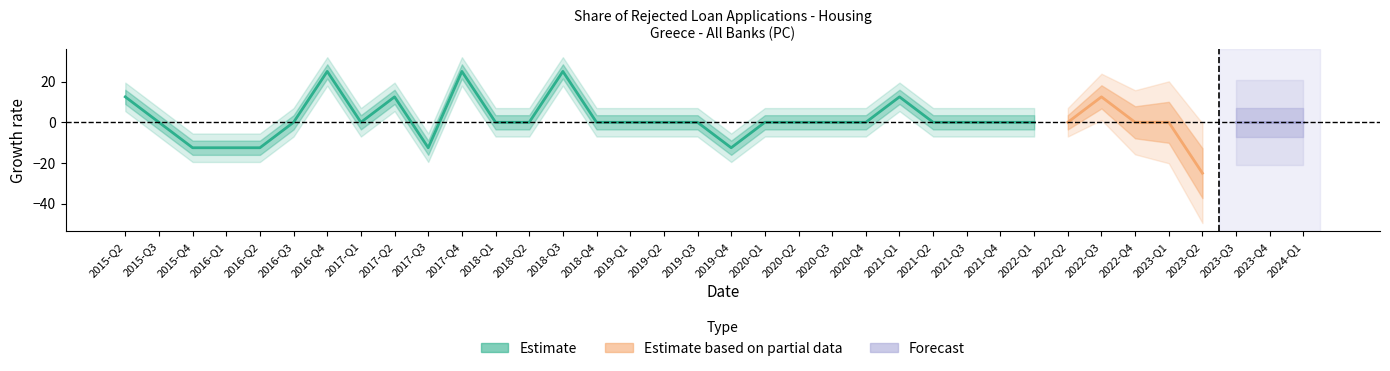

Which label corresponds to the largest value in the chart?

2016-Q4